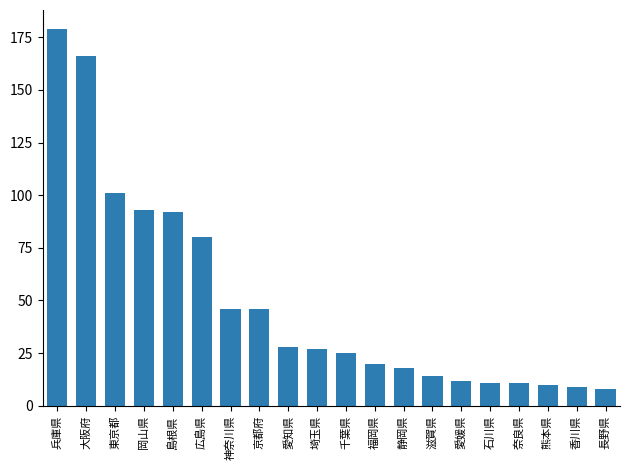

What is the ratio of the value at 埼玉県 to the value at 滋賀県?

1.9